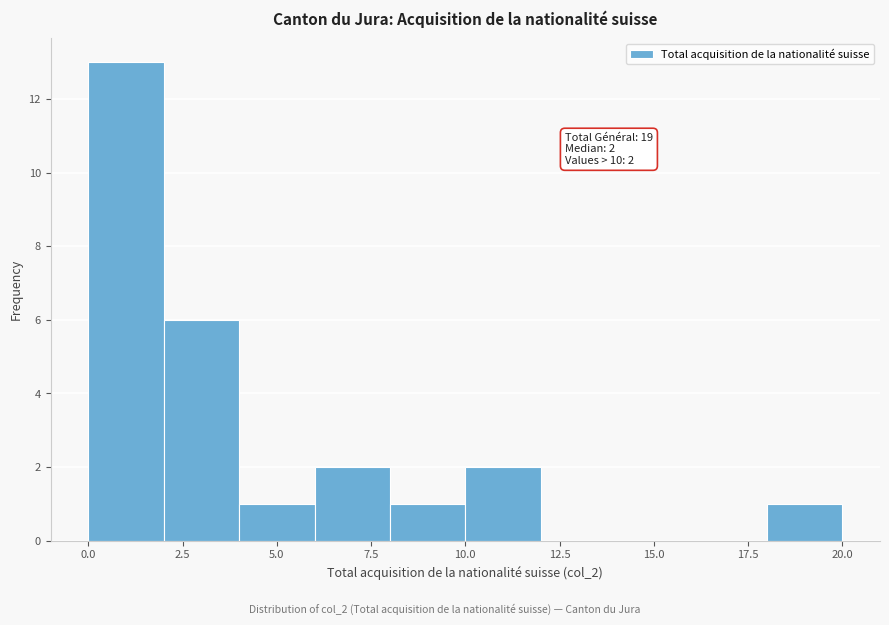

Which range on the x-axis has the tallest bar?

0 to 2